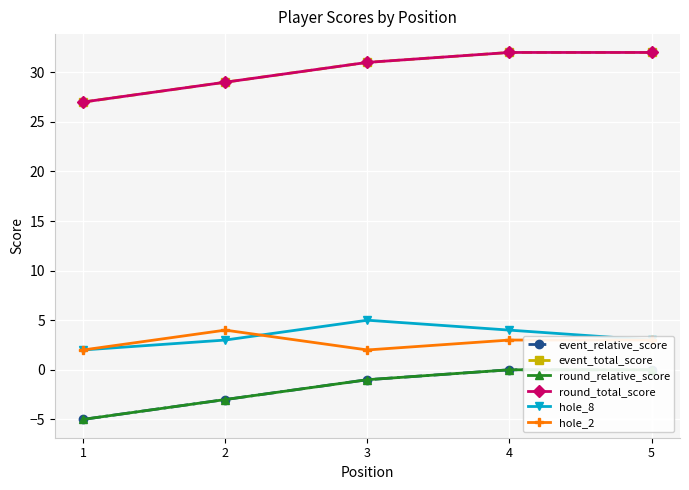

Is this an area chart (filled region under the line)?

No